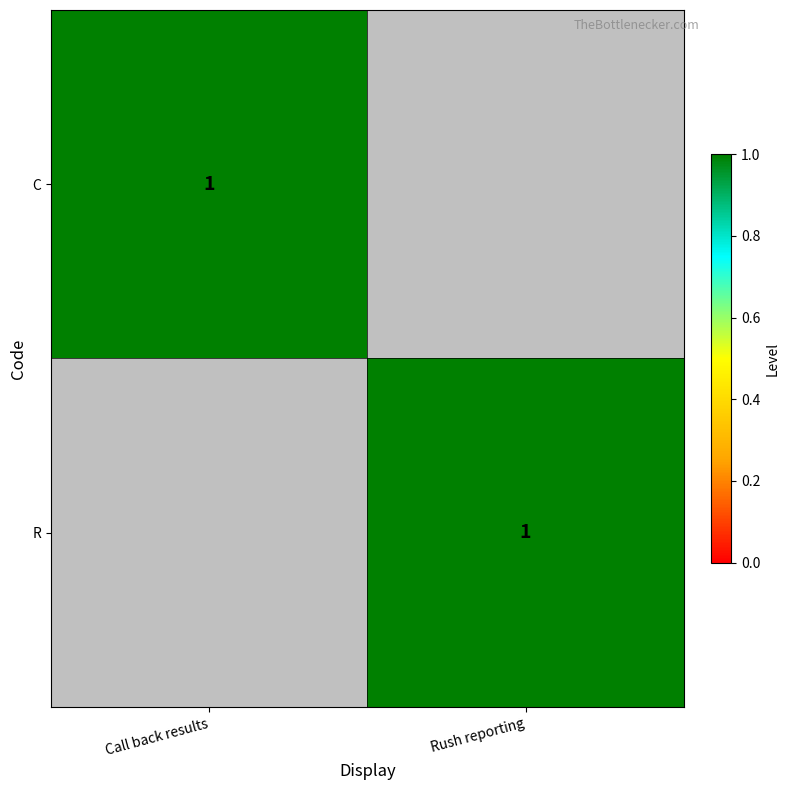

What is the total value across all series at Rush reporting?

1